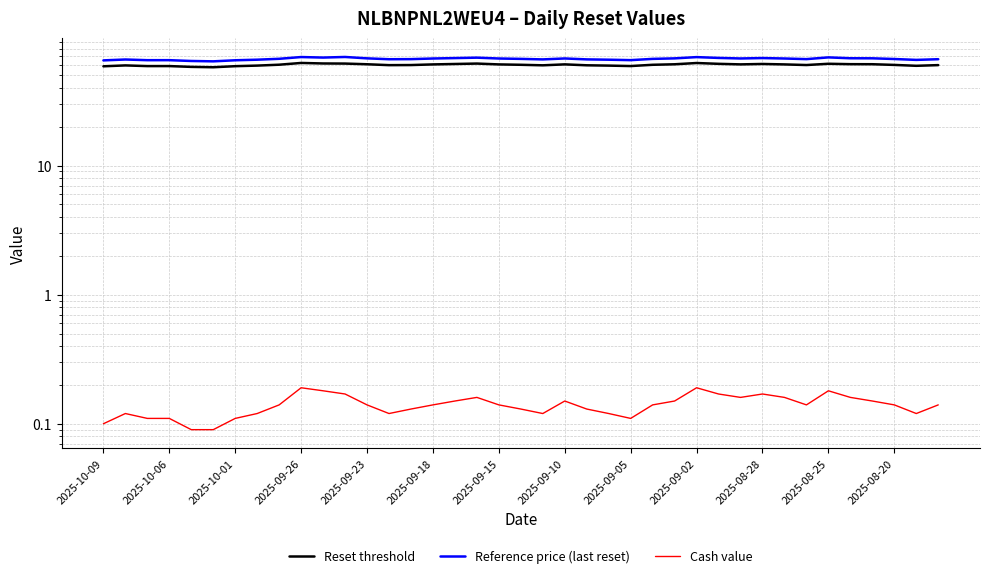

Read the Cash value value at 2025-09-26.

0.2